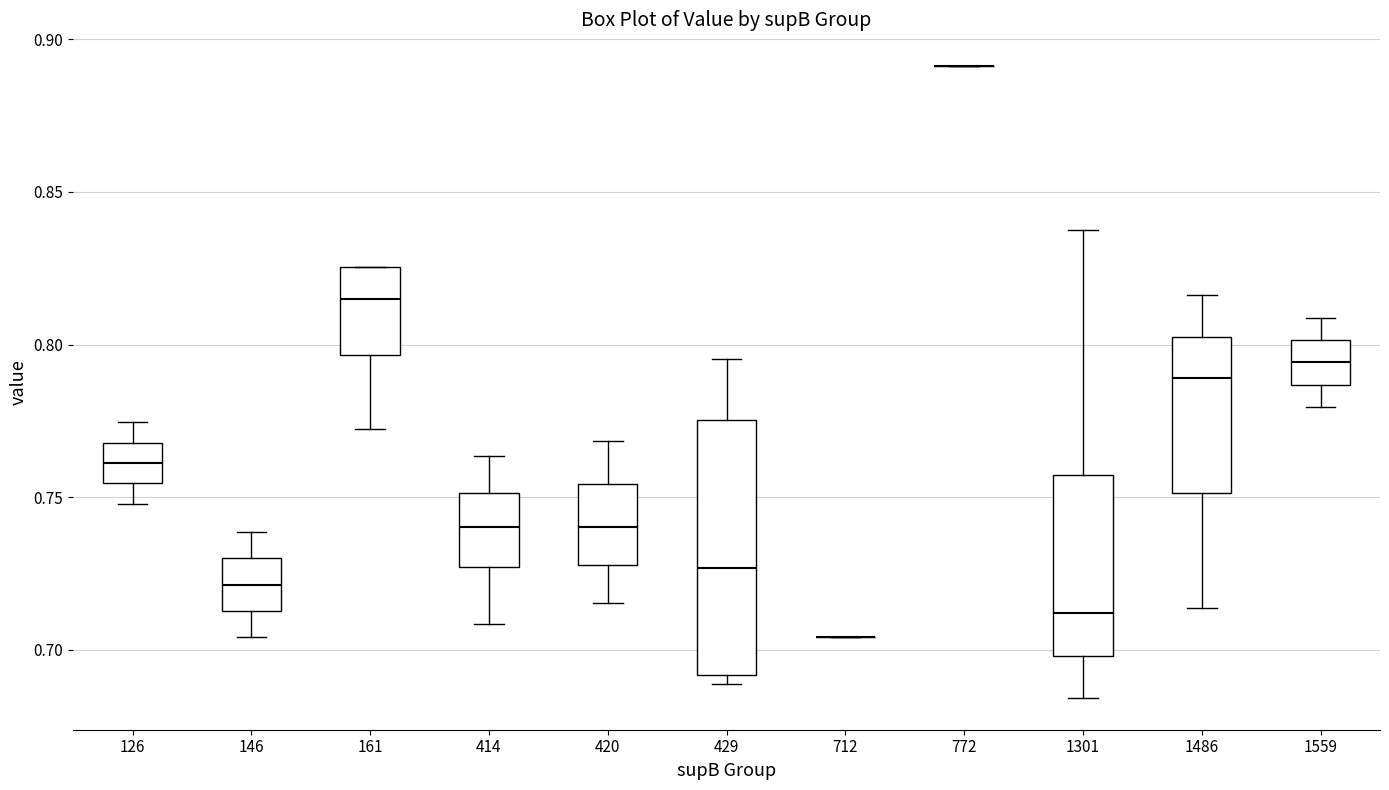

Reading left to right, read every box against the y-axis: the position of its median line, the range the box covers, and the ends of its whiskers. The values are not printed on the chart, so give them approximately, as read against the axis.

126: median 0.760, box 0.755 to 0.770, whiskers 0.750 to 0.775
146: median 0.720, box 0.715 to 0.730, whiskers 0.705 to 0.740
161: median 0.815, box 0.795 to 0.825, whiskers 0.770 to 0.825
414: median 0.740, box 0.725 to 0.750, whiskers 0.710 to 0.765
420: median 0.740, box 0.730 to 0.755, whiskers 0.715 to 0.770
429: median 0.725, box 0.690 to 0.775, whiskers 0.690 (just below the box's lower edge) to 0.795
712: box collapsed to a line at 0.705, whiskers 0.705 to 0.705
772: box collapsed to a line at 0.890, whiskers 0.890 to 0.890
1301: median 0.710, box 0.700 to 0.755, whiskers 0.685 to 0.840
1486: median 0.790, box 0.750 to 0.805, whiskers 0.715 to 0.815
1559: median 0.795, box 0.785 to 0.800, whiskers 0.780 to 0.810